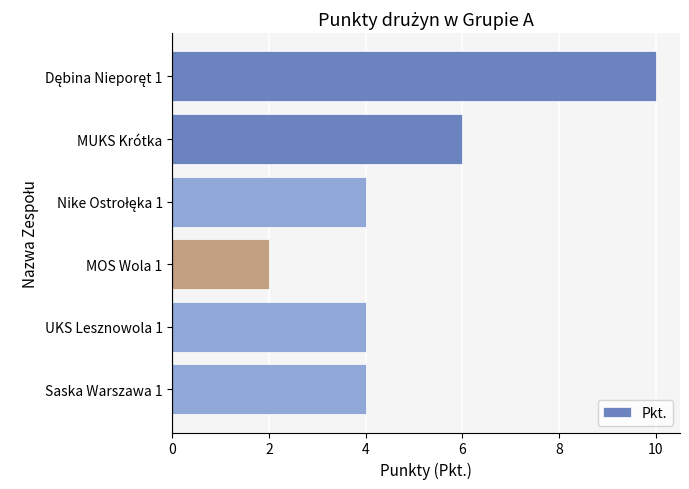

What is the label of the 4th bar from the top?

MOS Wola 1